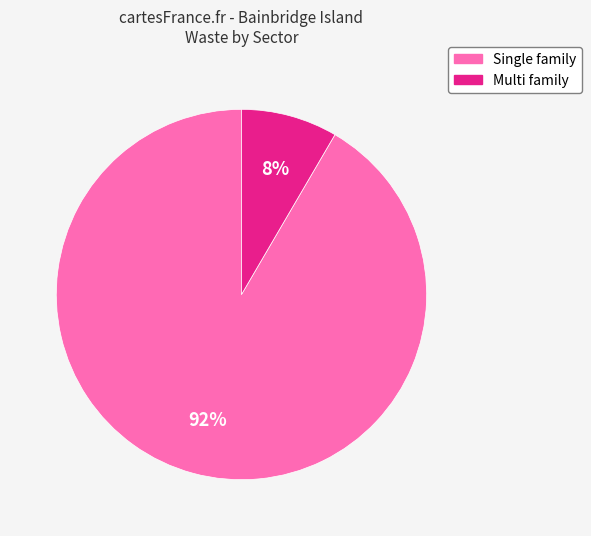

The Multi family slice represents 22% of the pie. True or false?

False